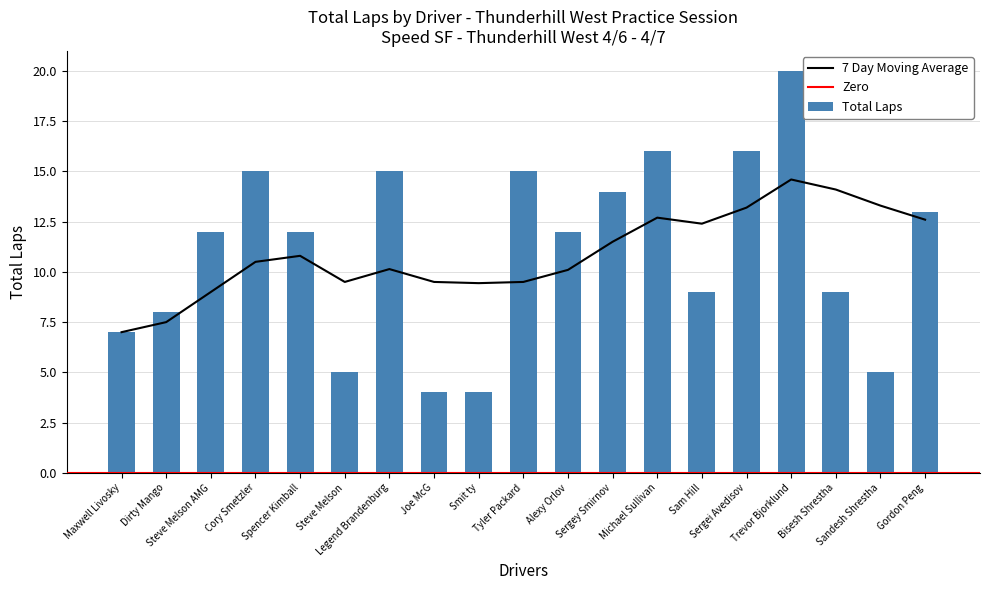

What is the maximum value shown in the chart?

20